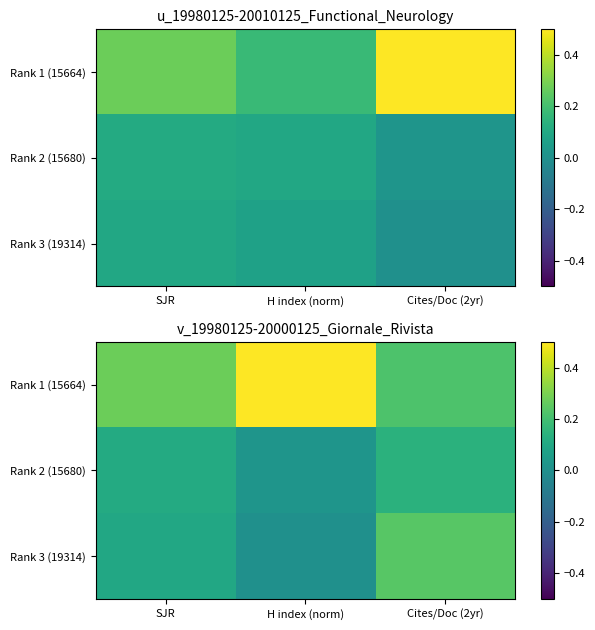

True or false: Rank 1 (15664) has a value of 0.3 at H index (norm).

False